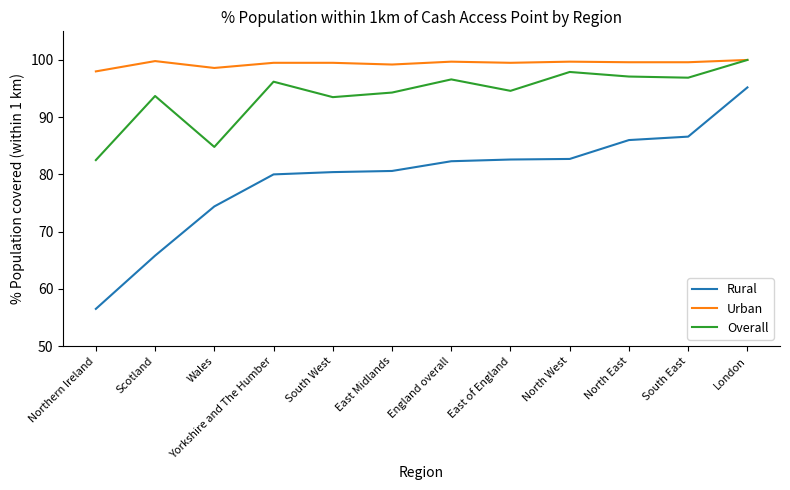

Between Northern Ireland and South West, which series saw the biggest shift?

Rural